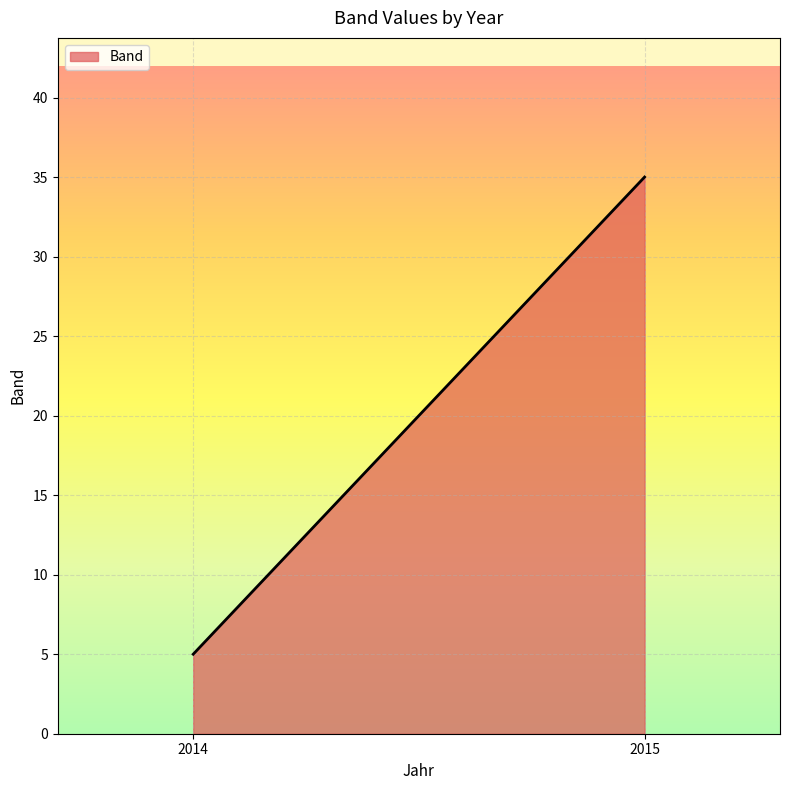

Reading right to left, what are all the values shown in this chart?

2015=35	2014=5